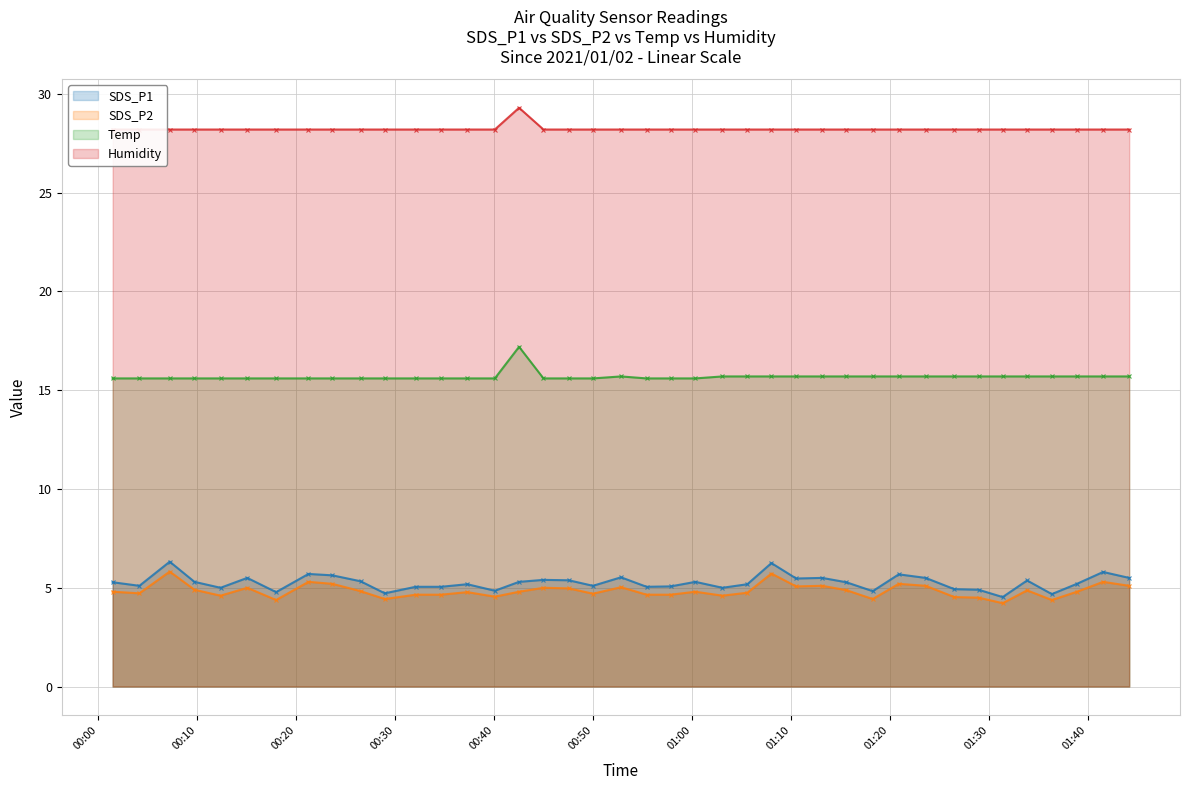

True or false: SDS_P2 and SDS_P1 intersect in this chart.

False